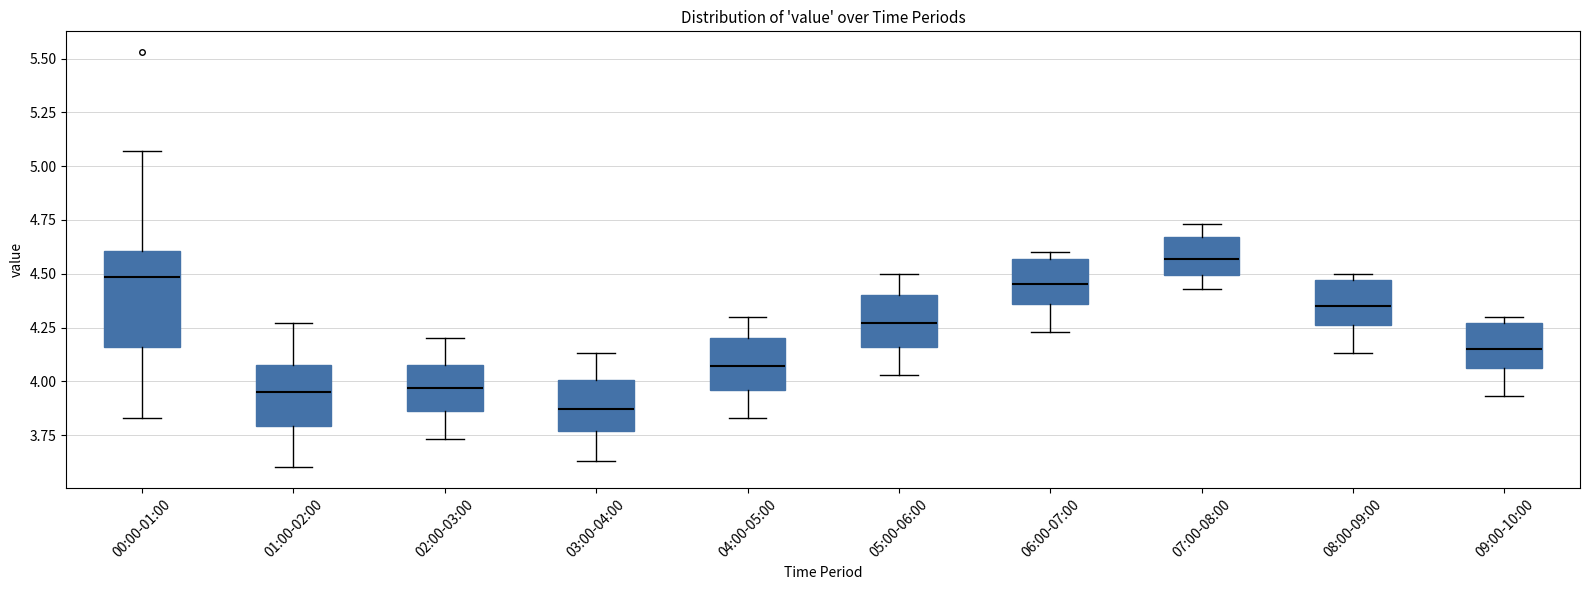

Which box has the lowest median line?

03:00-04:00